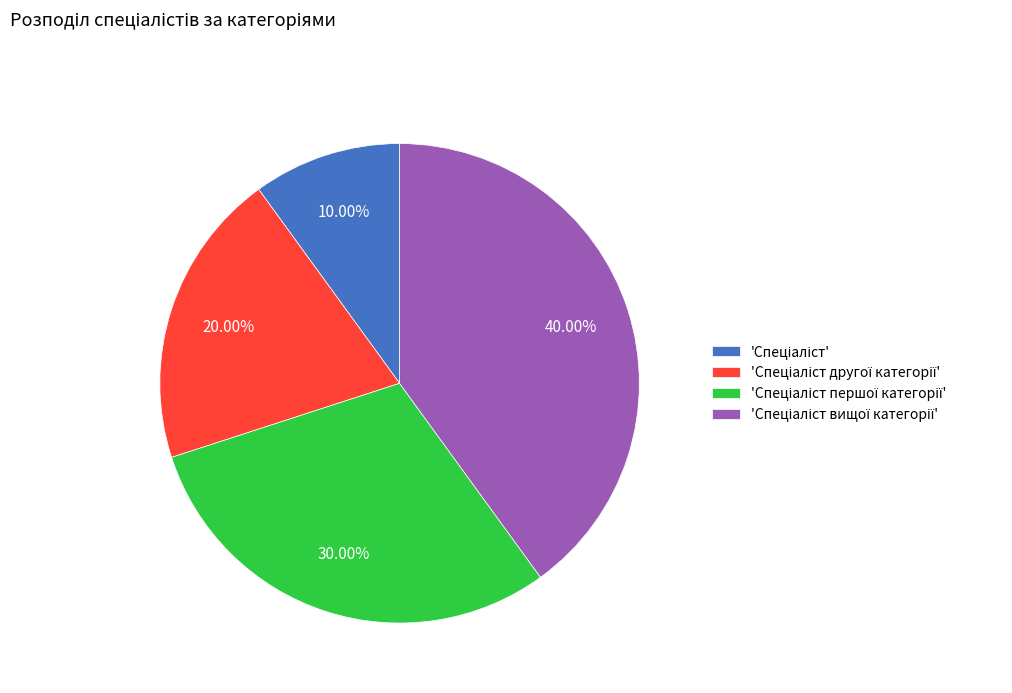

Is there a majority slice in this chart?

No